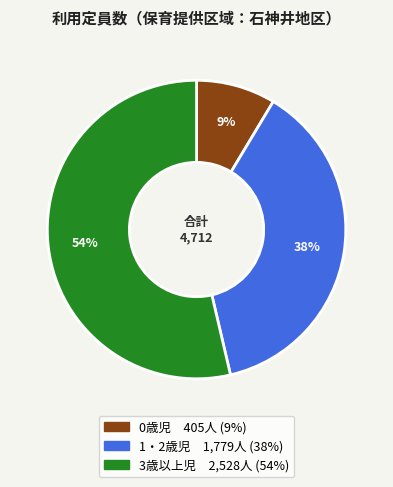

The 3歳以上児 slice represents 44% of the pie. True or false?

False